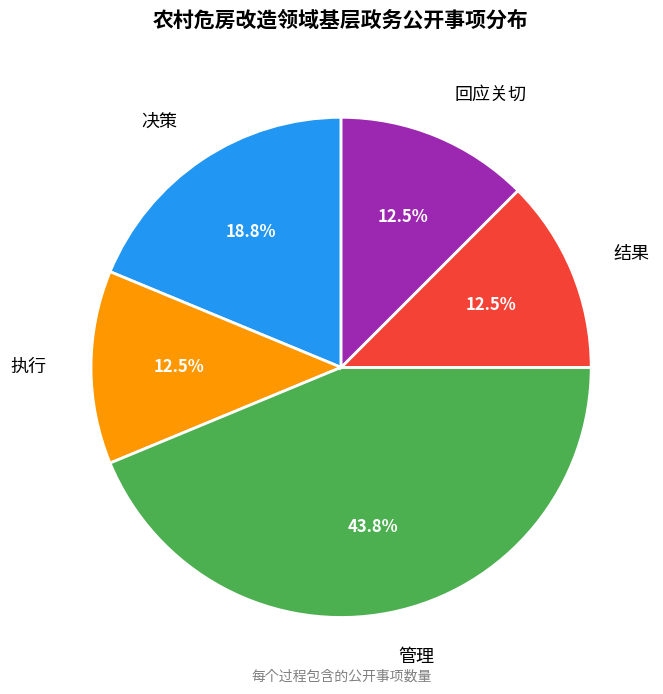

How much of the chart is everything except 结果?

87.5%